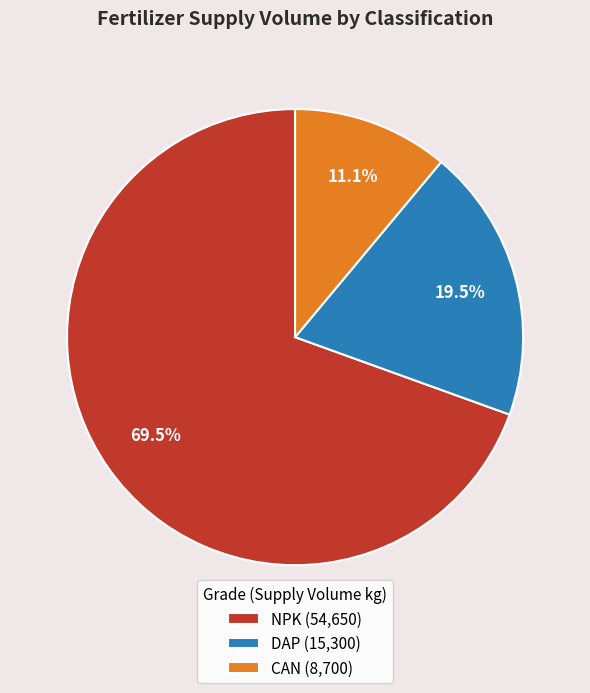

Which has a higher value, CAN (8,700) or DAP (15,300)?

DAP (15,300)